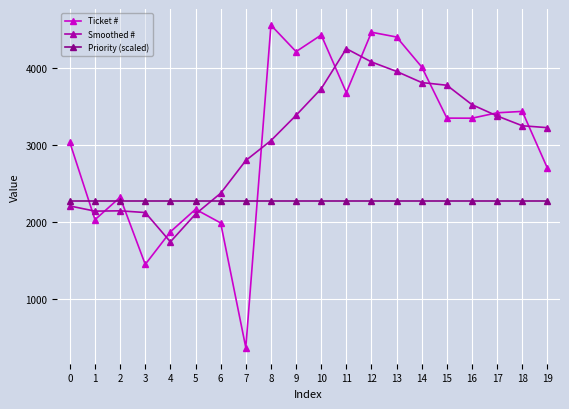

Which series changed the most between 0 and 2?

Ticket #